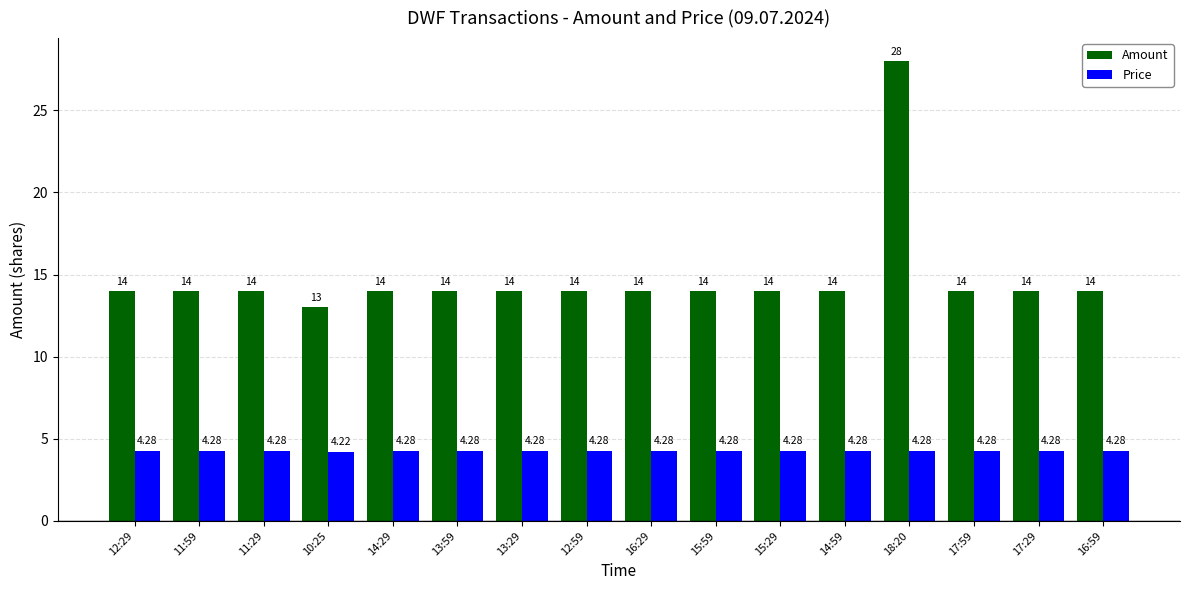

Is the value of Amount at 11:29 greater than the value of Price at 15:59?

Yes